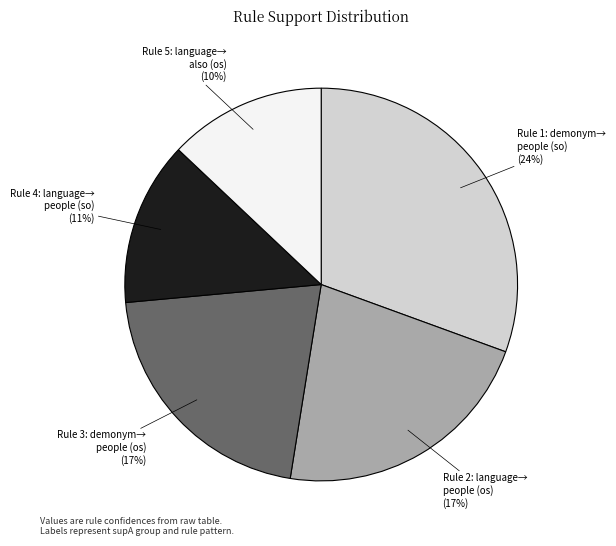

To the nearest percent, what is the difference between the largest and smallest slice percentages?

18%